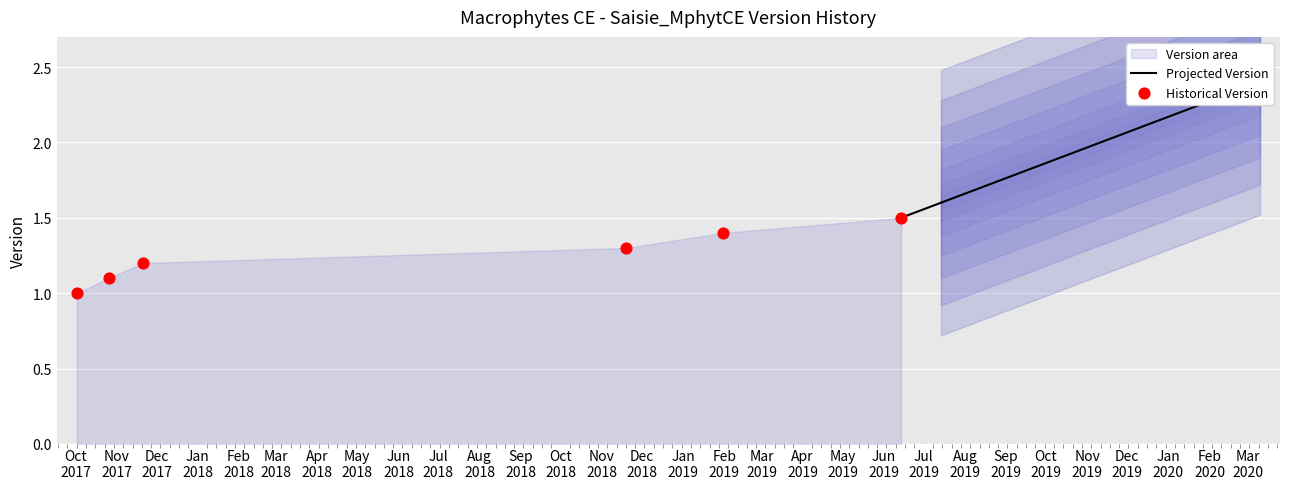

Approximately how many times larger is the value at 2017-10-26 compared to 2017-10-02?

1.1